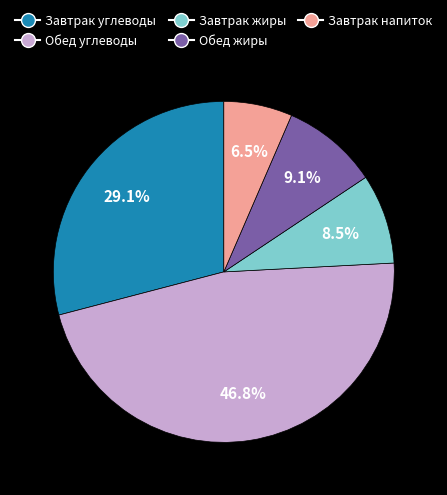

Which category has the biggest portion of the pie?

Обед углеводы